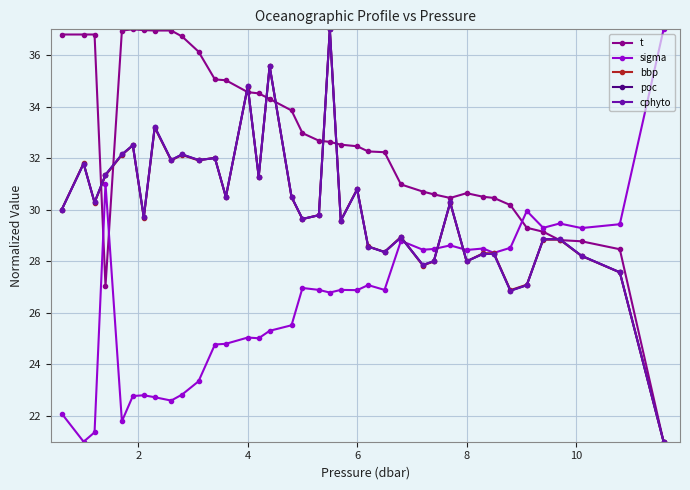

What is the value of the t point at the 17th from the left?

33.9